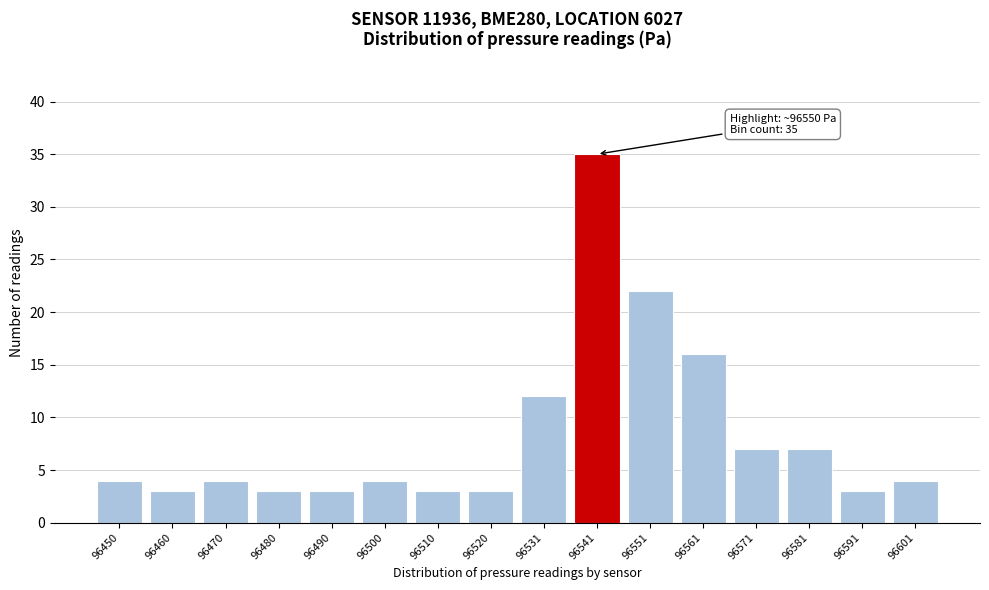

Reading right to left, transcribe all the data shown in this chart.

96601=4	96591=3	96581=7	96571=7	96561=16	96551=22	96541=35	96531=12	96520=3	96510=3	96500=4	96490=3	96480=3	96470=4	96460=3	96450=4